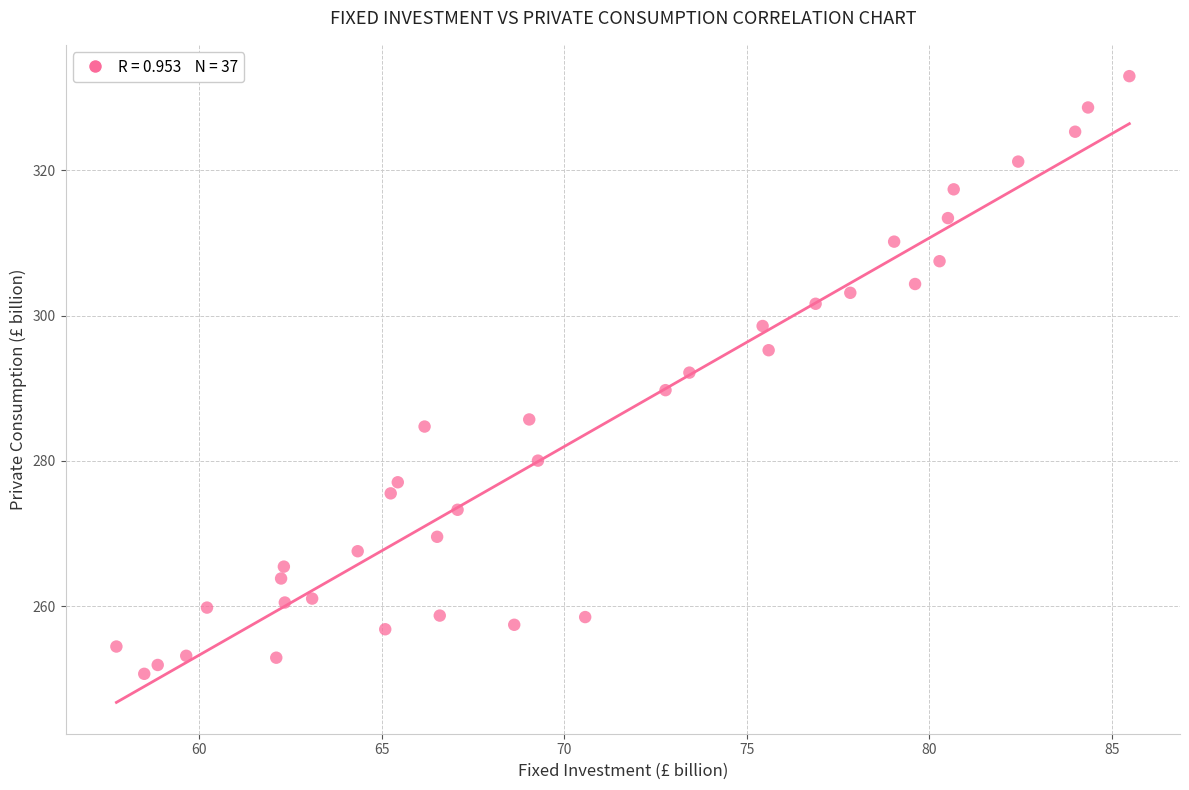

What is the range of X values (max minus min)?

27.8